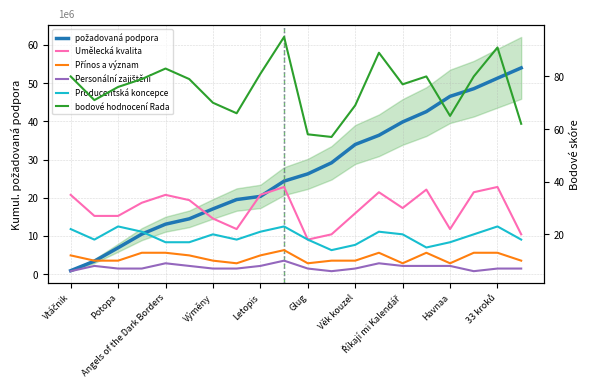

What is the smallest value displayed?

6